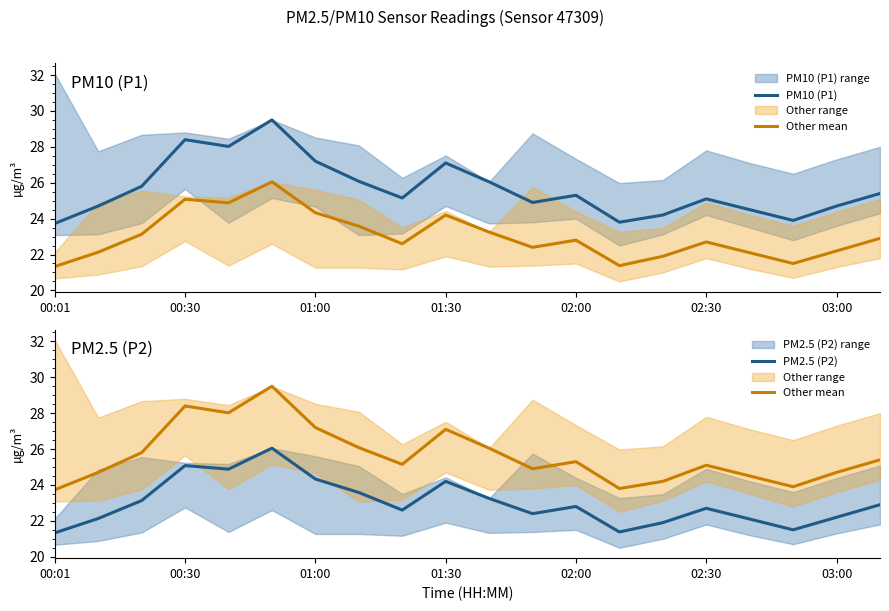

What are all the series names shown in the legend?

PM10 (P1), Other mean, PM2.5 (P2)